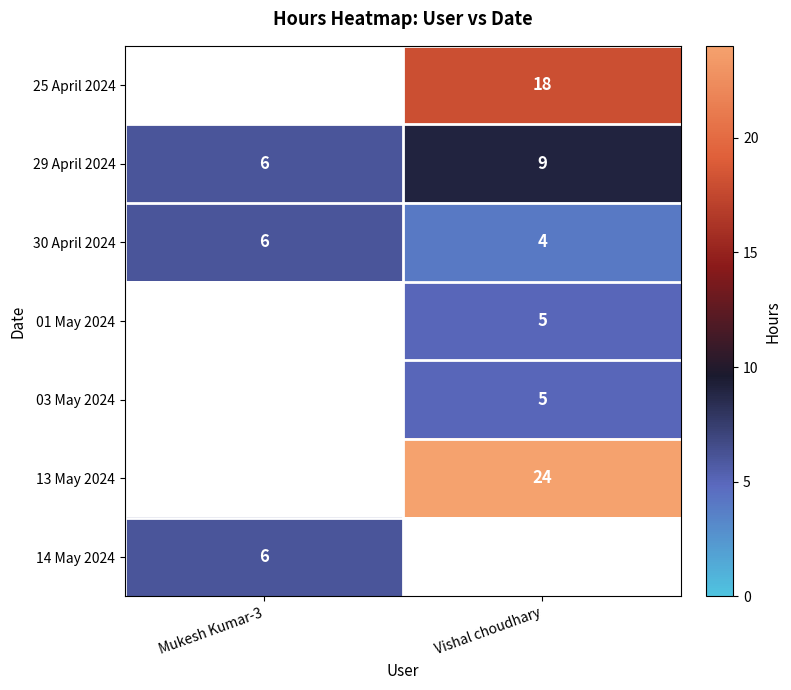

What is the sum of all 30 April 2024 values?

10